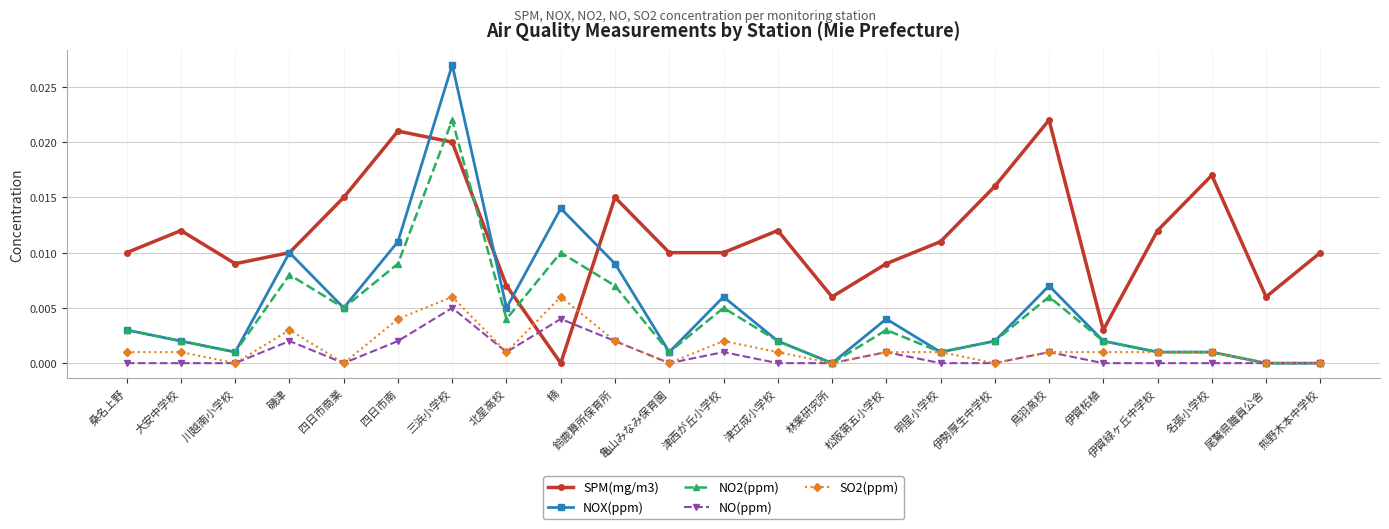

Between which two adjacent categories do NO2(ppm) and SPM(mg/m3) first intersect?

四日市南 and 三浜小学校